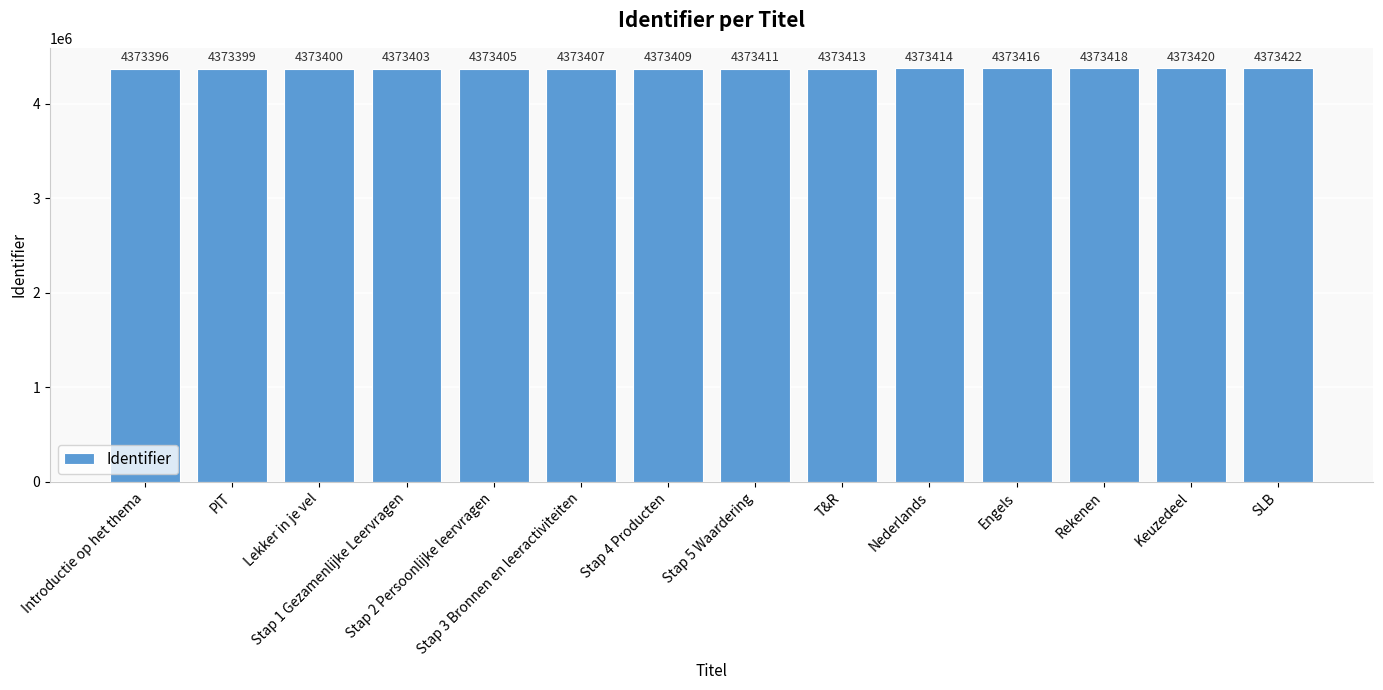

How many data points are less than 4373411?

7